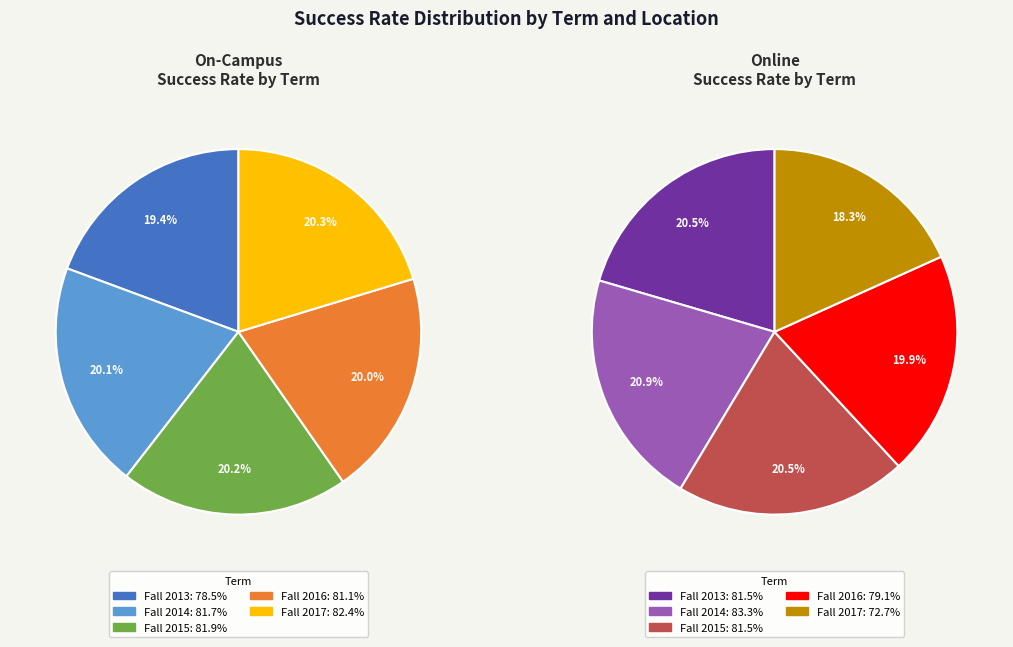

Combined, what portion of the pie is Fall 2016 and Fall 2014?

40.1%